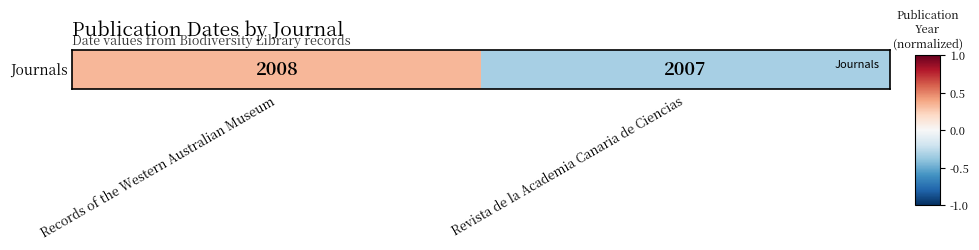

The chart shows a value of -0.3 at Revista de la Academia Canaria de Ciencias. True or false?

True